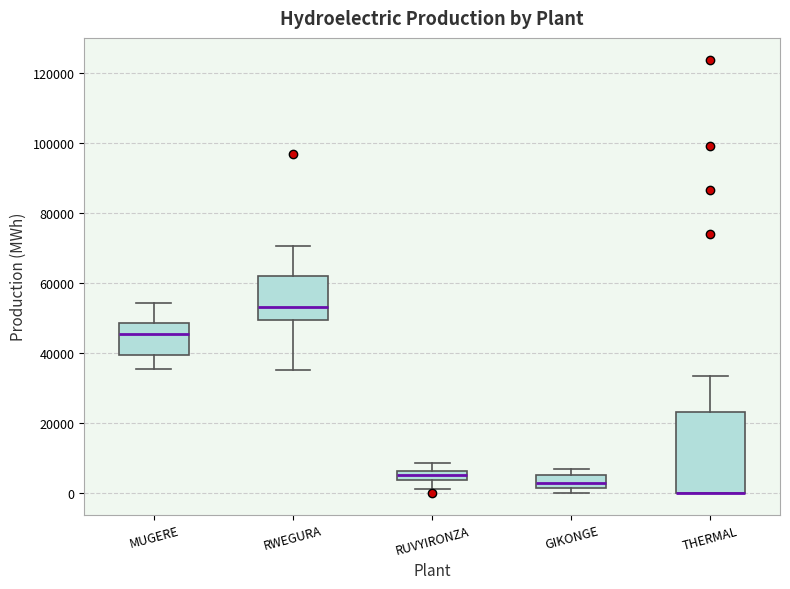

Comparing the boxes themselves (not the whiskers), which one is the tallest?

THERMAL